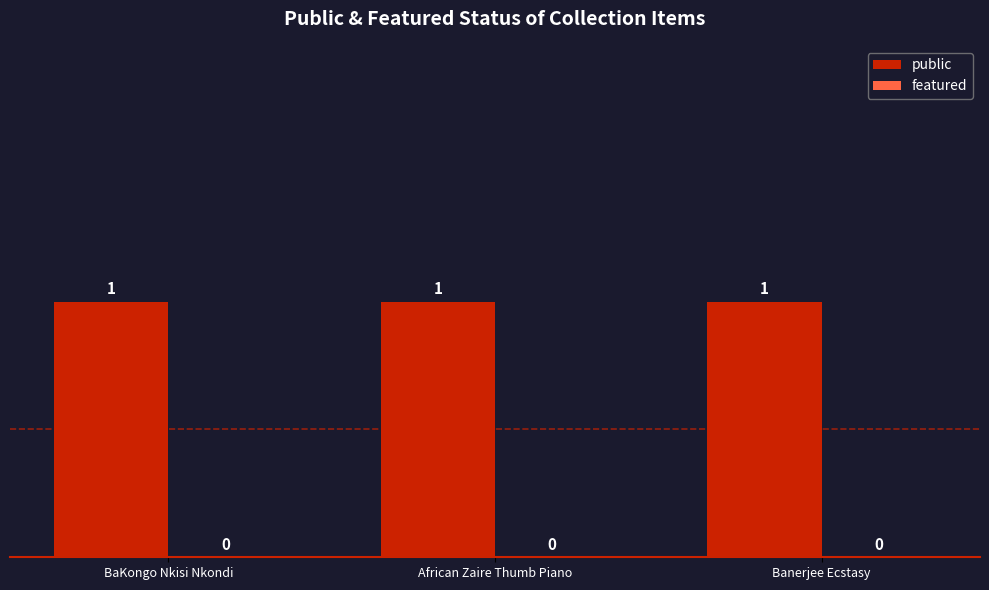

What is the greatest value displayed?

1